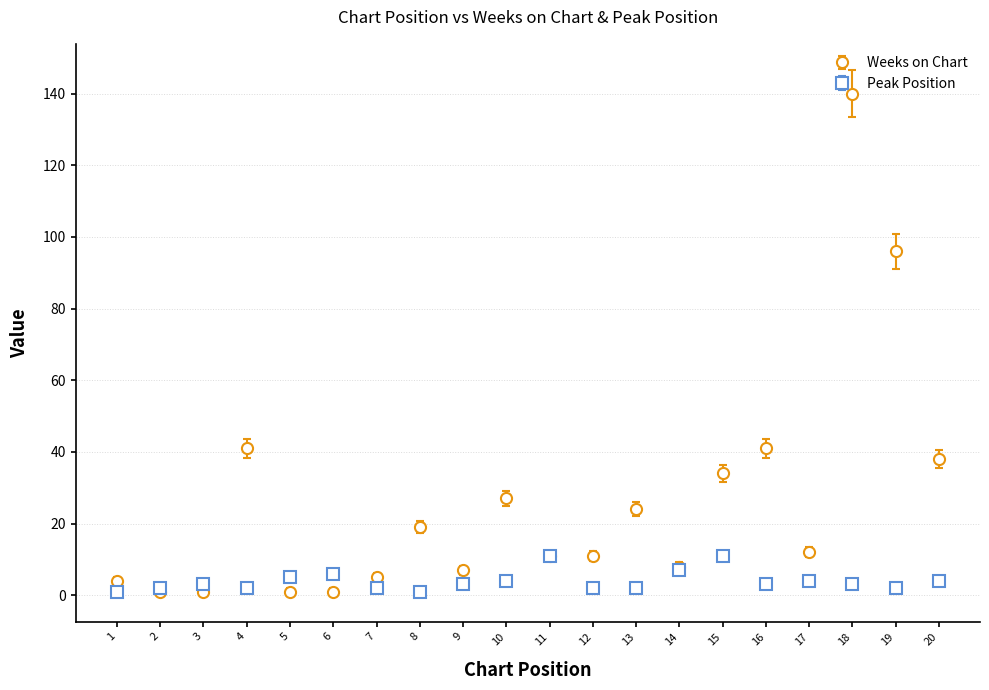

What is the total value across all series at 16?

44